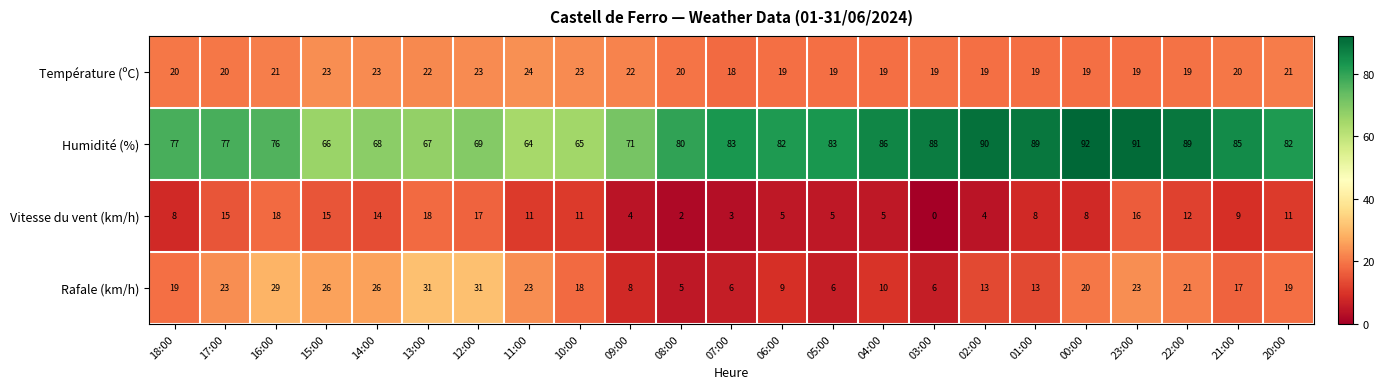

Is it true that Rafale (km/h) equals 11 at 17:00?

False